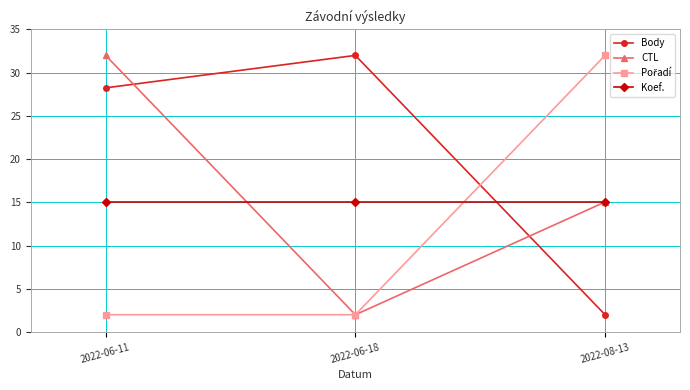

Which series changed the most between 2022-06-11 and 2022-06-18?

CTL